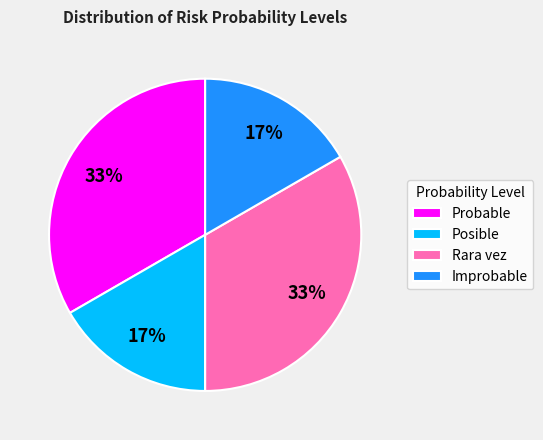

To the nearest percent, what portion does Probable represent?

33%